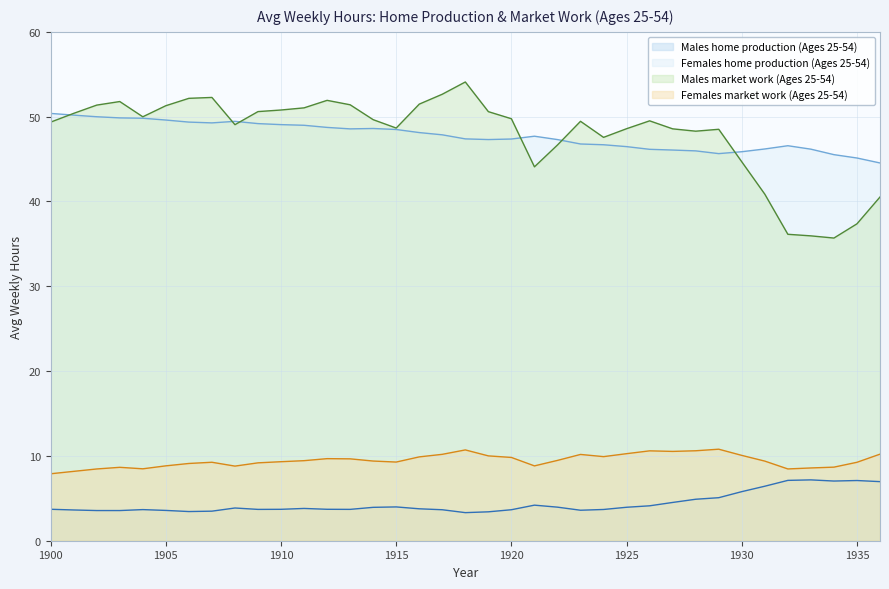

What is the value of the Males home production (Ages 25-54) point at the 15th from the left?

3.9